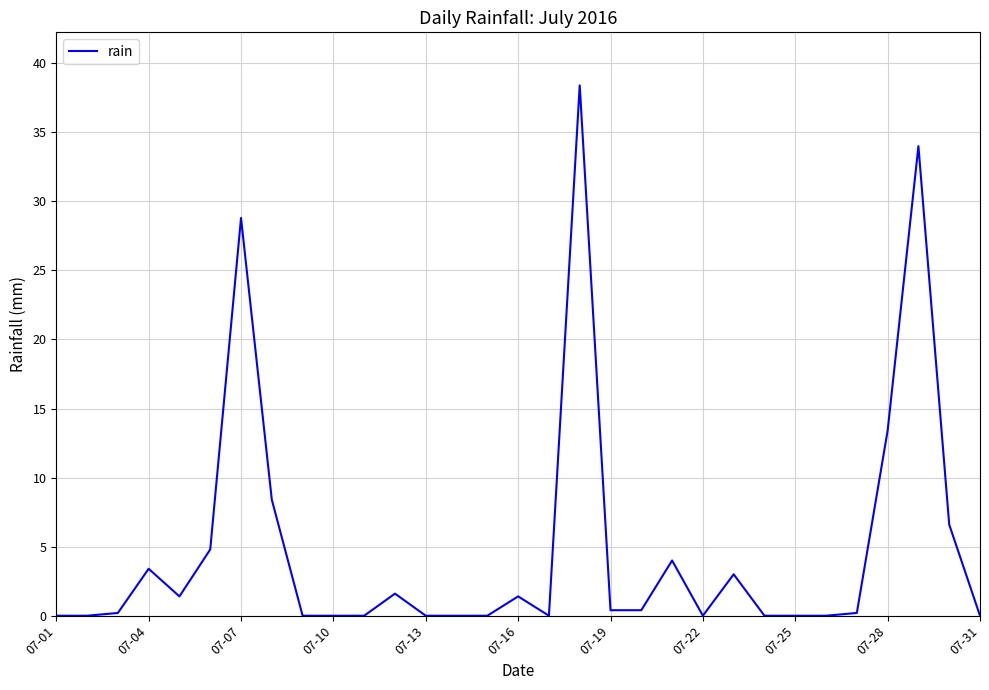

What is the difference between the maximum and minimum values?

38.4